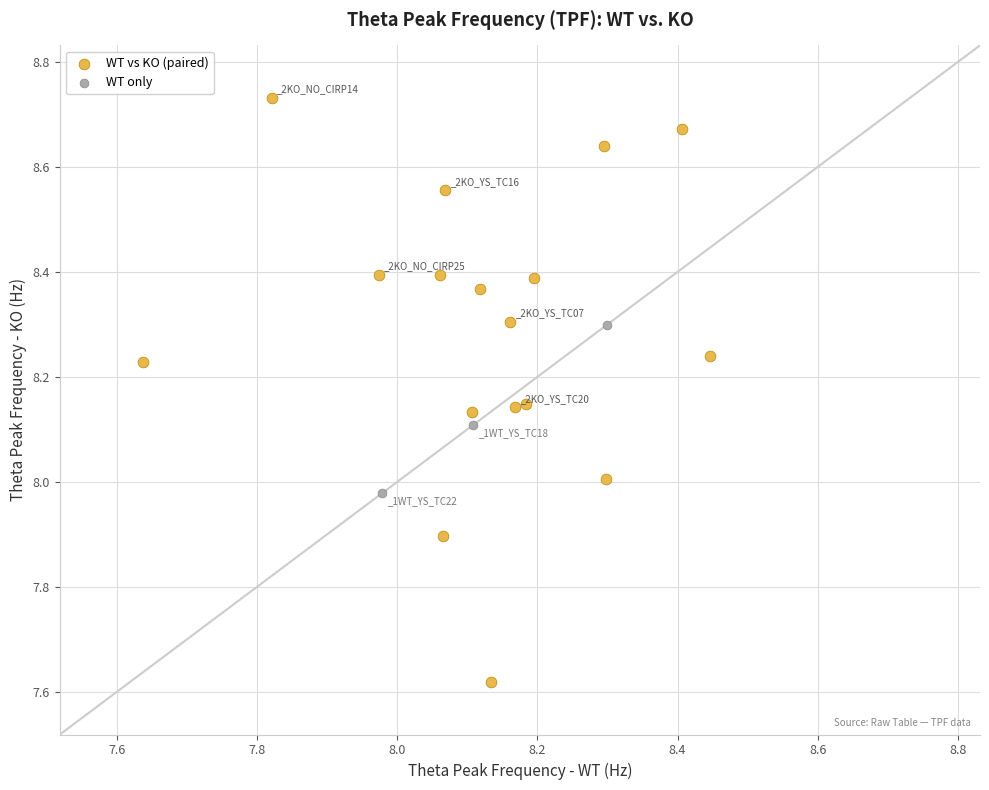

Which series contains the lowest Y value?

WT vs KO (paired)